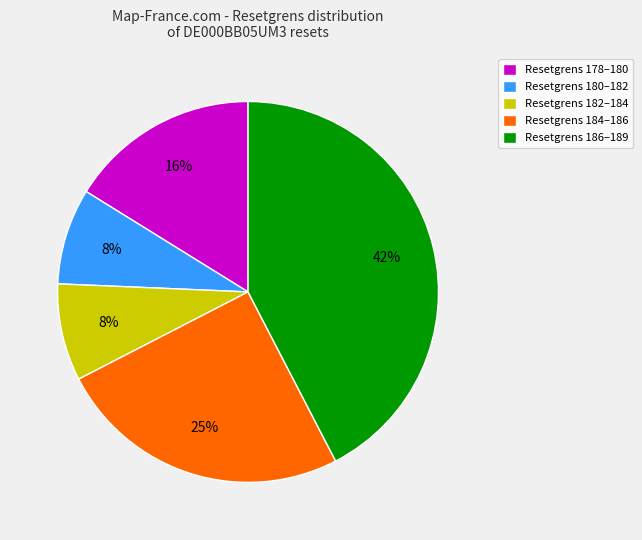

Is it true that Resetgrens 184–186 is 36% of the pie?

False